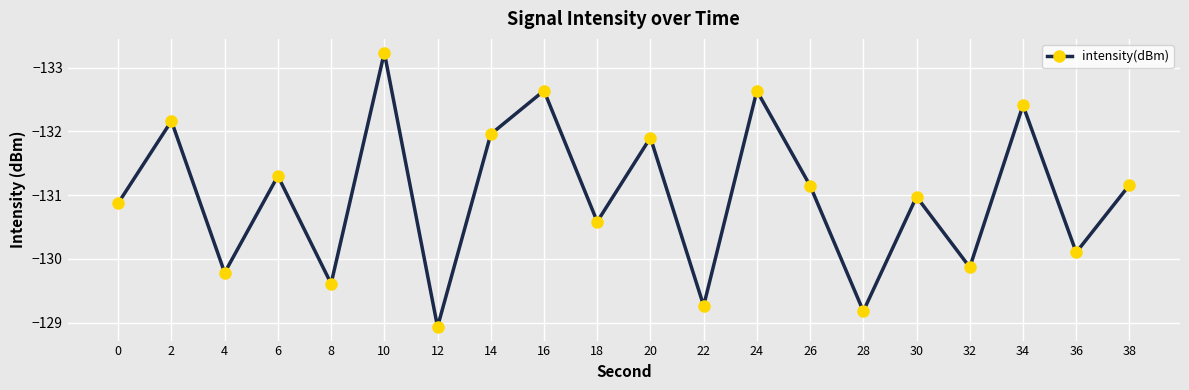

What is the sum of the values at 4 and 32?

-259.7